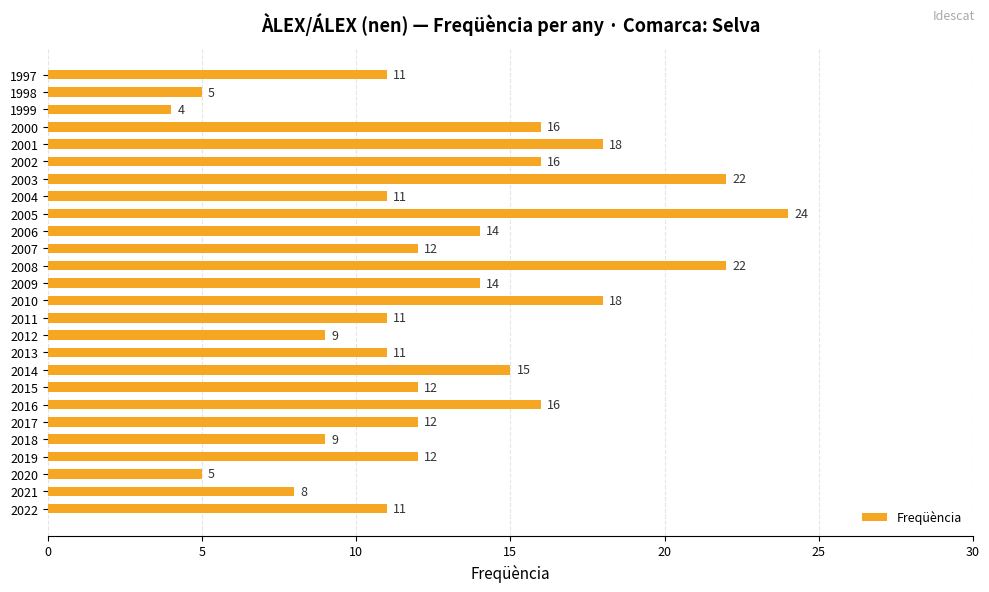

What is the greatest value displayed?

24